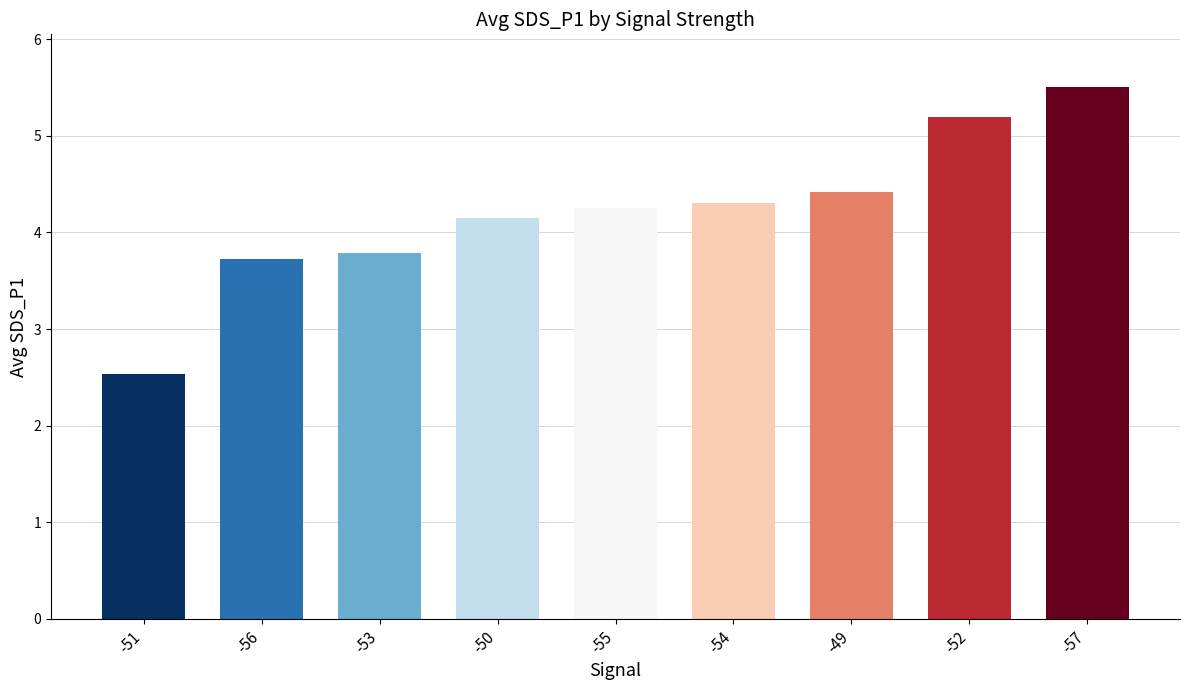

What is the difference between the second highest and minimum values?

2.7